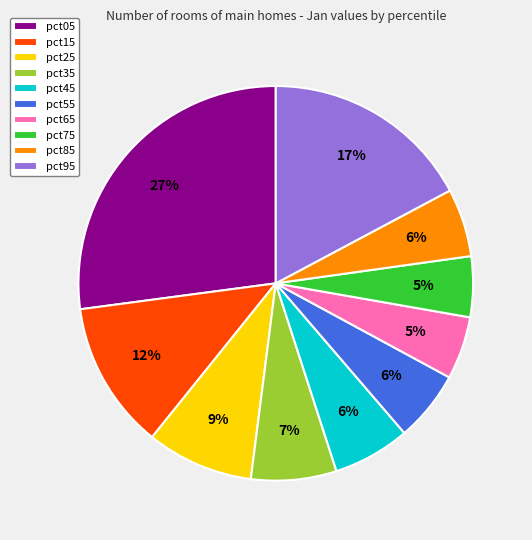

True or false: pct95 accounts for 27% of the total.

False